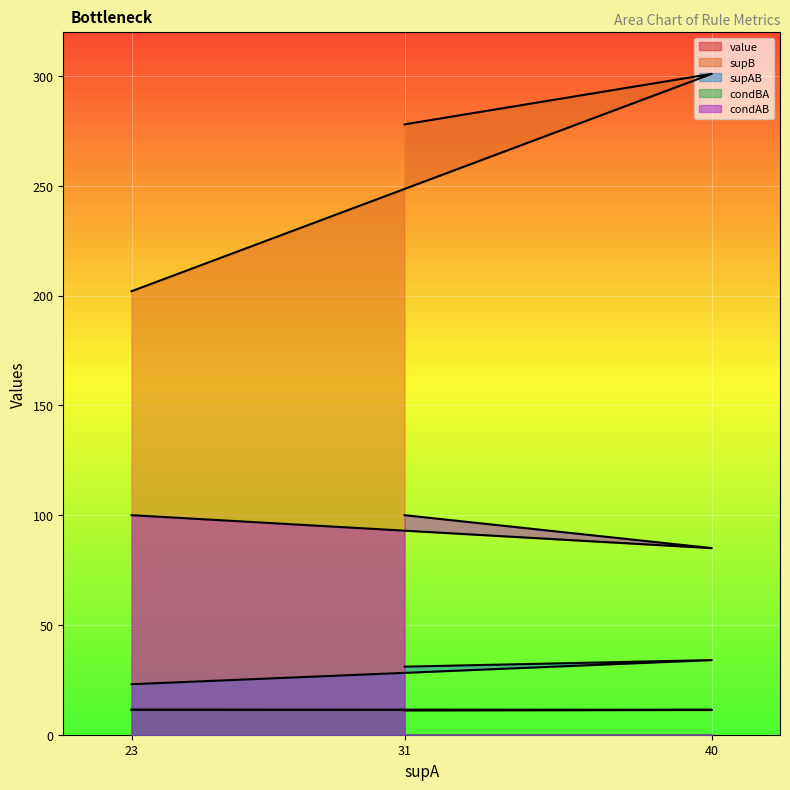

Is the value of value at 40 greater than the value of supAB at 23?

No